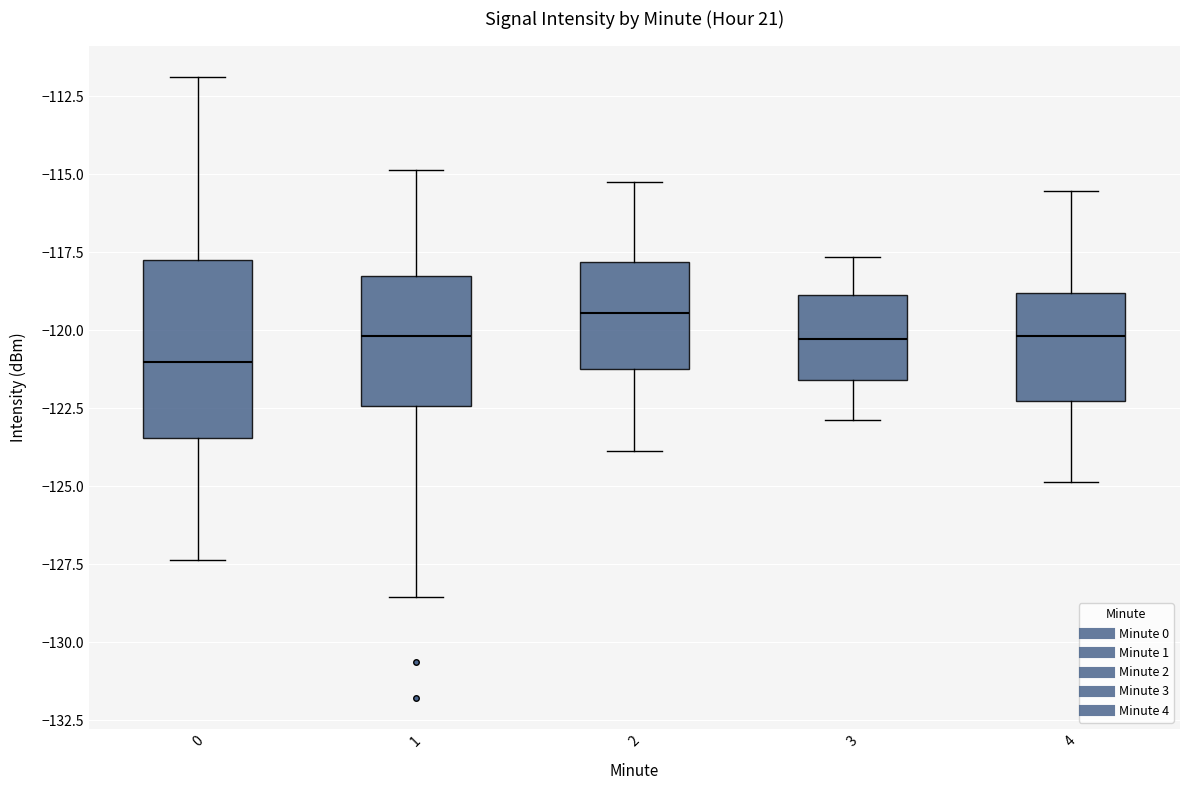

Which box's median line is the highest?

2